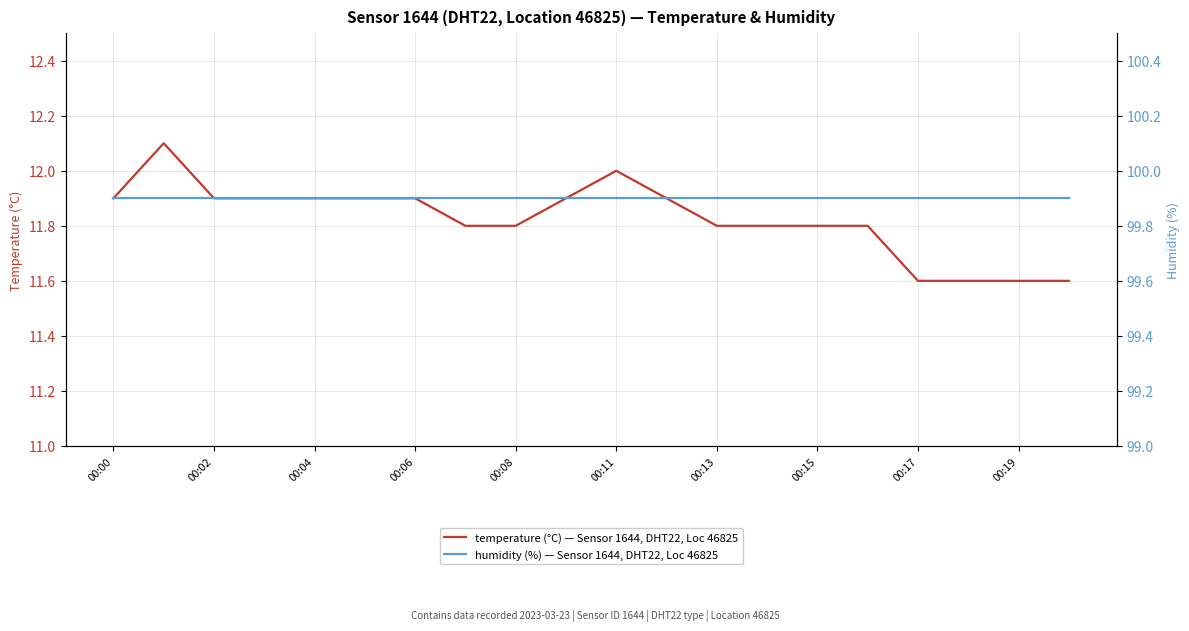

Rank the series by their maximum value, from lowest to highest.

temperature (°C) — Sensor 1644, DHT22, Loc 46825, humidity (%) — Sensor 1644, DHT22, Loc 46825